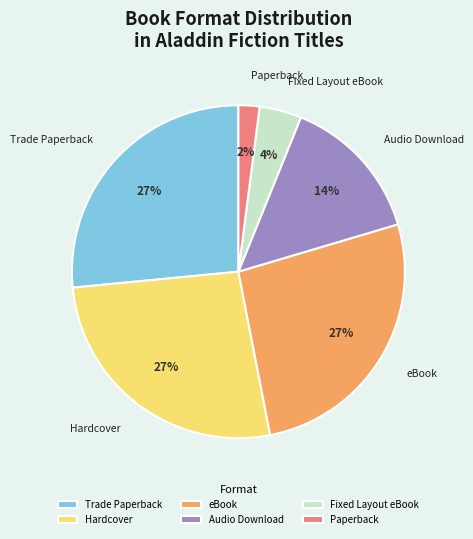

What is the smallest slice in the pie chart?

Paperback